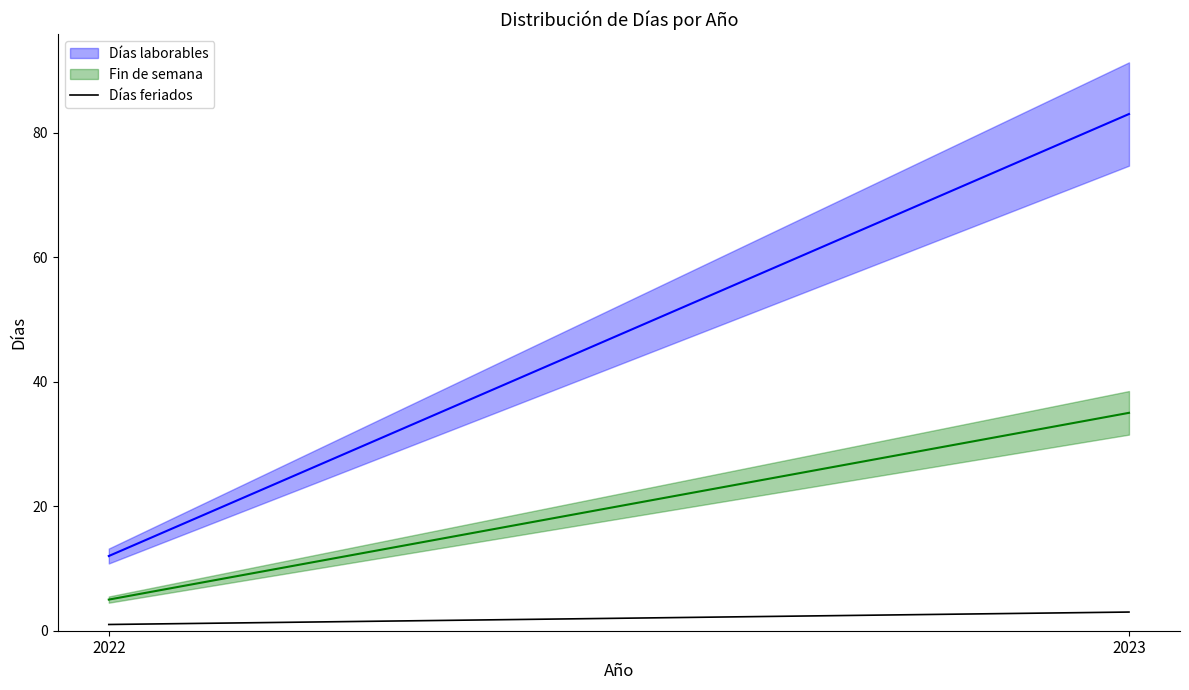

Read the value at 2023.

3